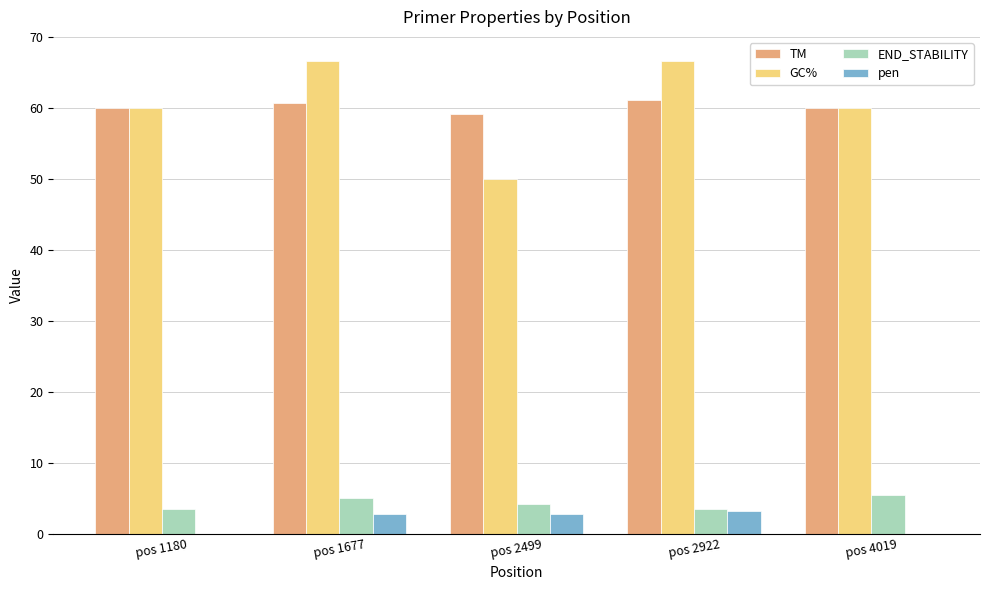

At which label does pen first exceed 2?

pos 1677